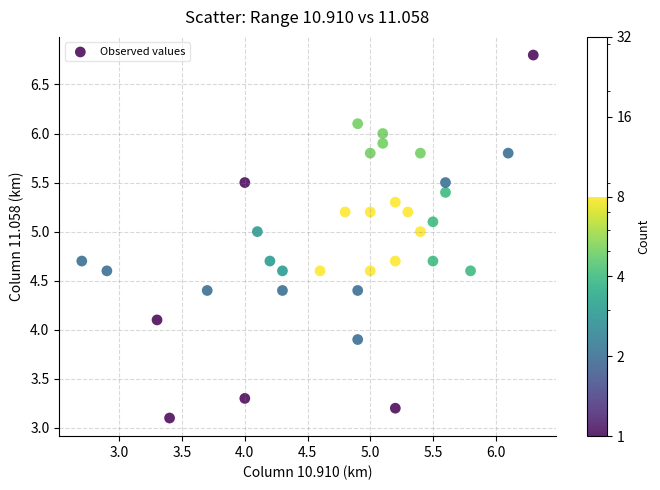

What is the range of Y values (max minus min)?

3.7